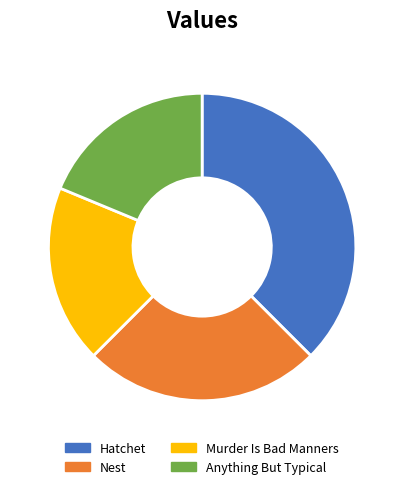

Which category has the biggest portion of the pie?

Hatchet